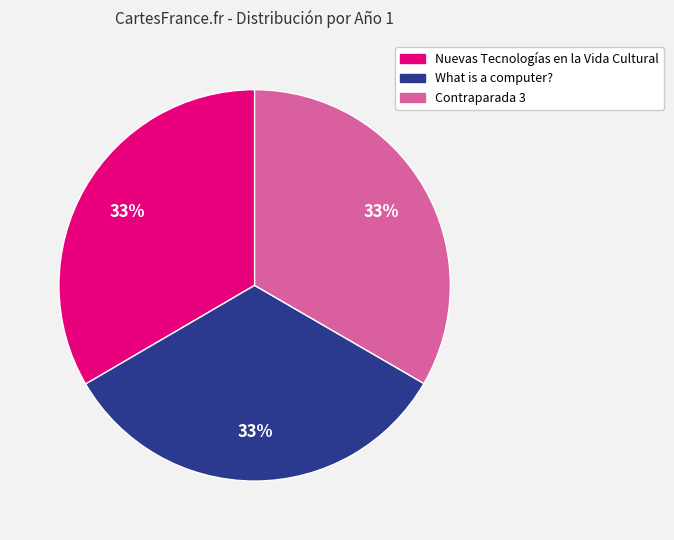

Count the number of slices in the pie.

3